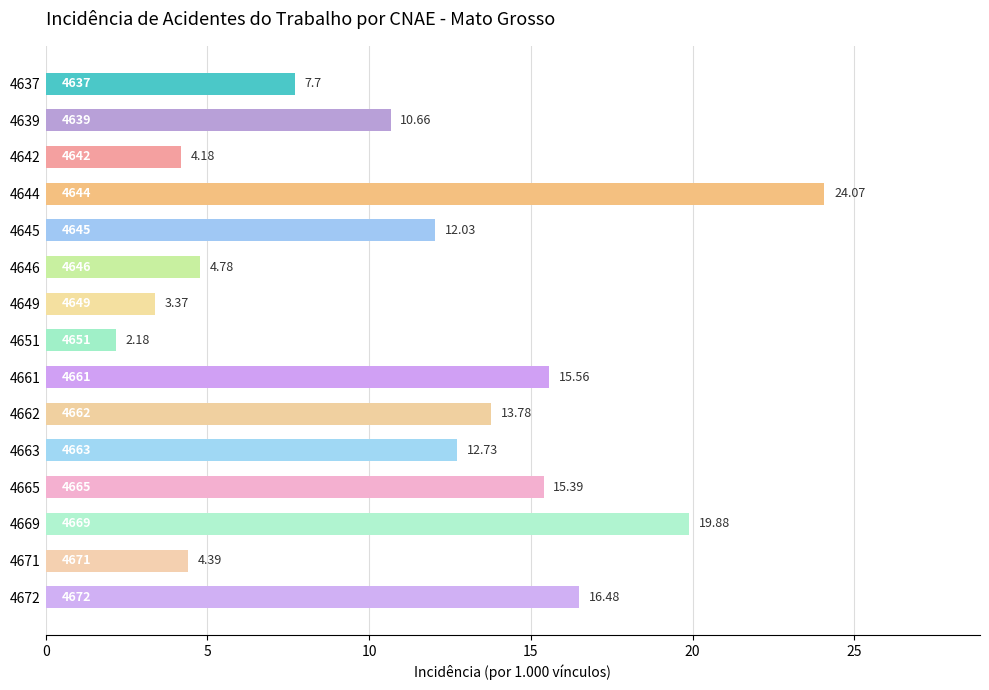

Rank the categories by value from highest to lowest.

4644, 4669, 4672, 4661, 4665, 4662, 4663, 4645, 4639, 4637, 4646, 4671, 4642, 4649, 4651